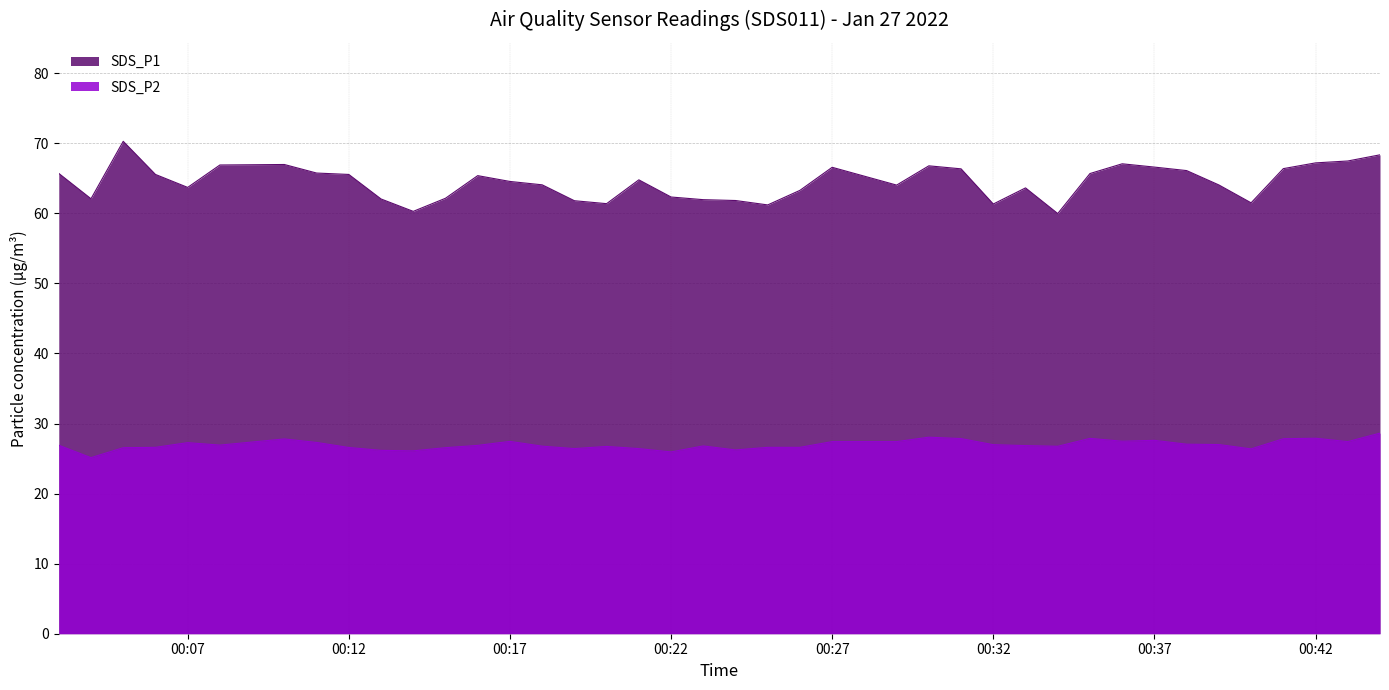

True or false: SDS_P1 has a value of 33.7 at 2022/01/27 00:44.

False